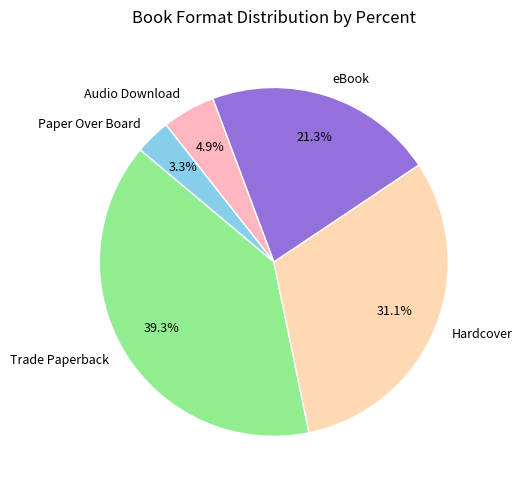

What percentage do Trade Paperback and Hardcover together represent?

70.5%